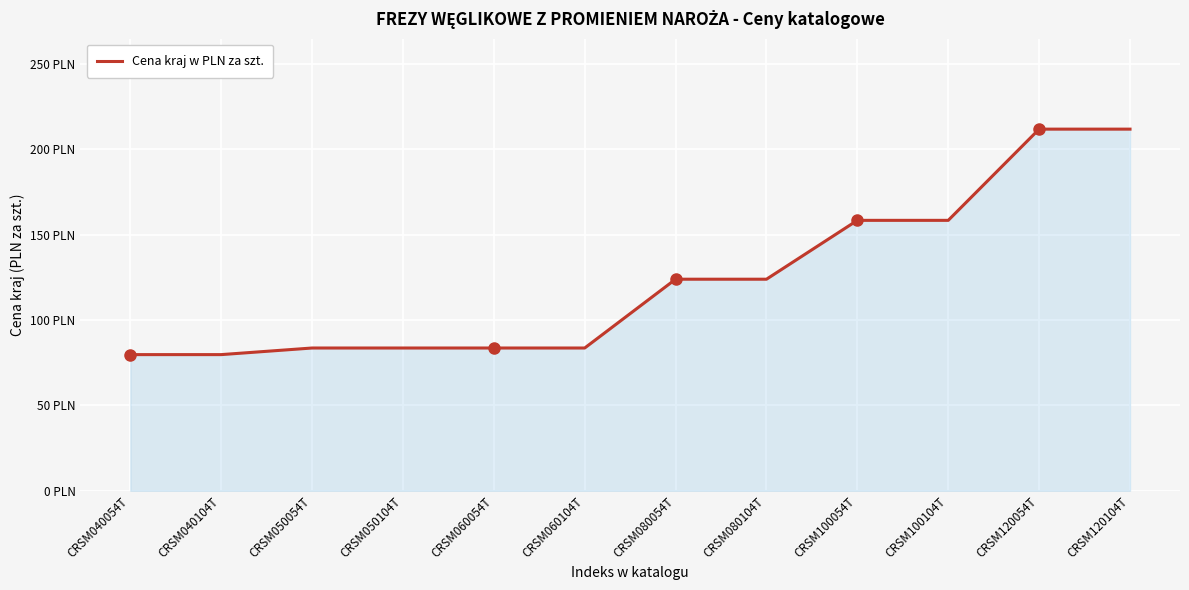

Is this an area chart (filled region under the line)?

Yes